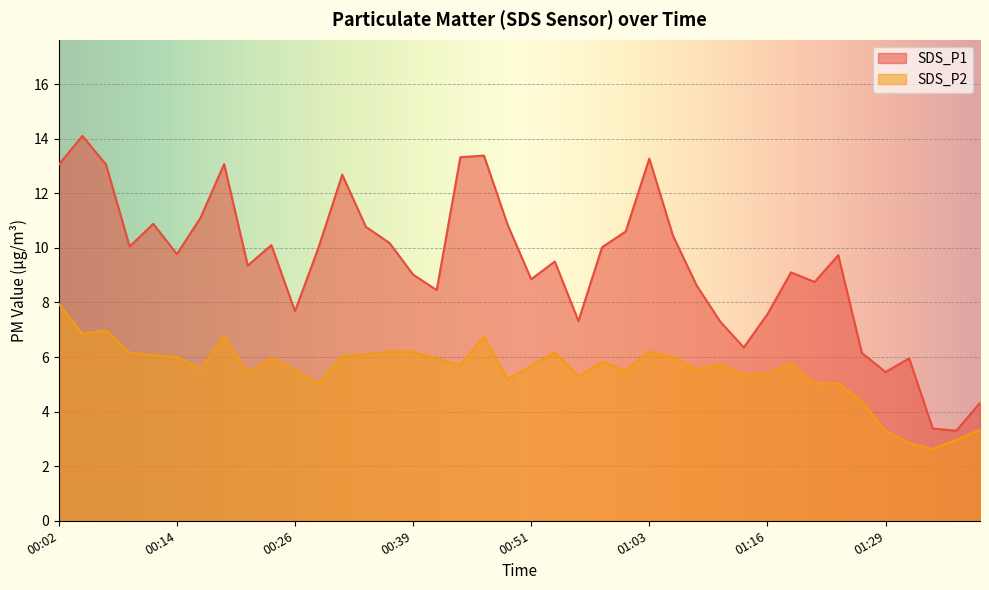

True or false: SDS_P1 and SDS_P2 cross at least once.

False